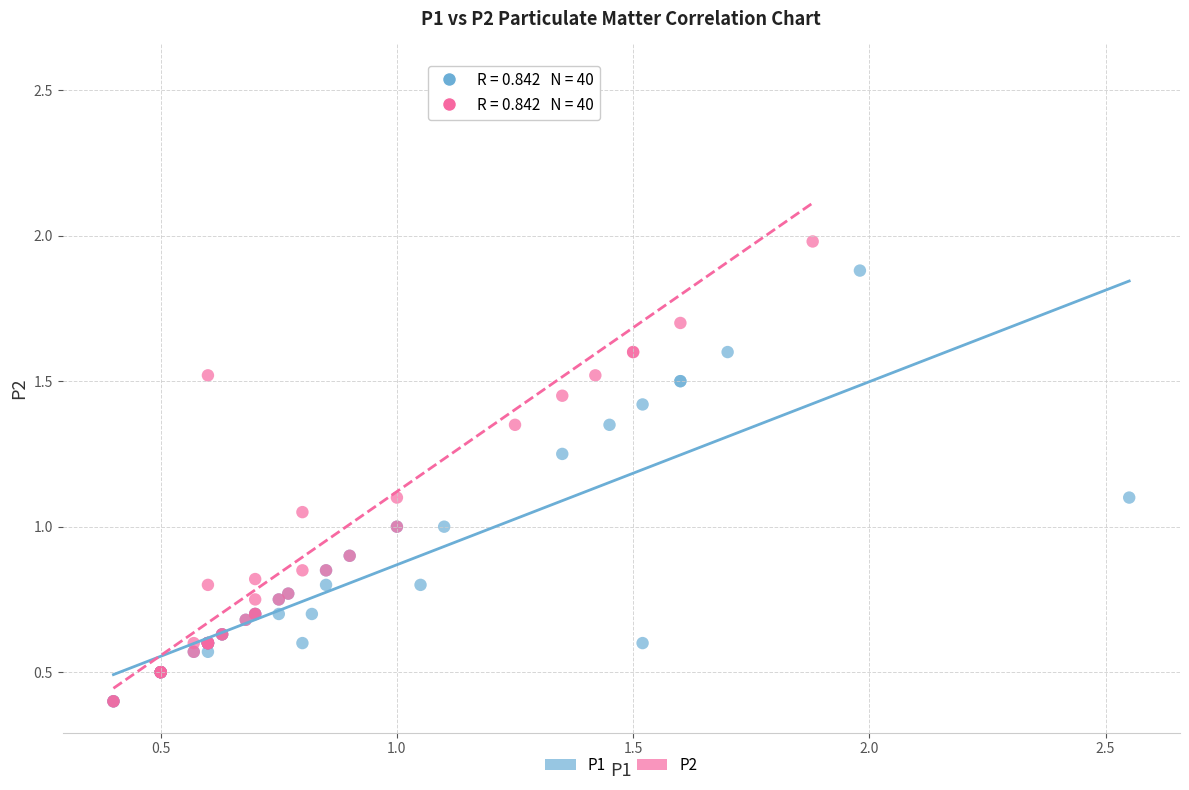

Which series contains the highest Y value?

P2